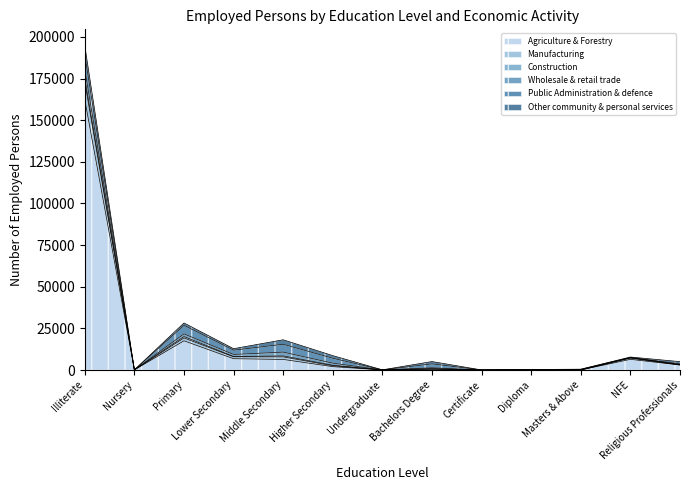

Reading left to right, what are all the values shown in this chart?

Agriculture & Forestry: 162238	74	17535	6794	6359	2023	50	364	0	80	29	6414	3016
Manufacturing: 10514	7	1708	1144	1529	534	0	280	7	47	40	719	10
Construction: 2319	0	868	178	603	340	0	214	0	29	19	212	201
Wholesale & retail trade: 5469	0	1596	1235	2265	1234	10	516	0	6	29	56	89
Public Administration & defence: 8548	11	5117	2554	4723	2942	11	2338	31	135	307	159	451
Other community & personal services: 5692	0	1425	904	2672	1568	43	1369	7	30	77	239	1269